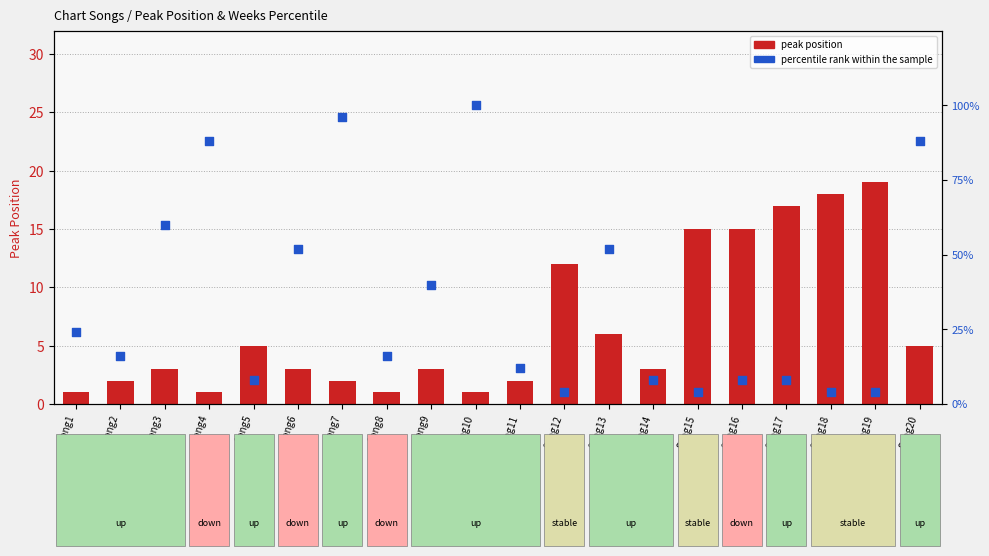

Which series contains the lowest Y value?

peak position